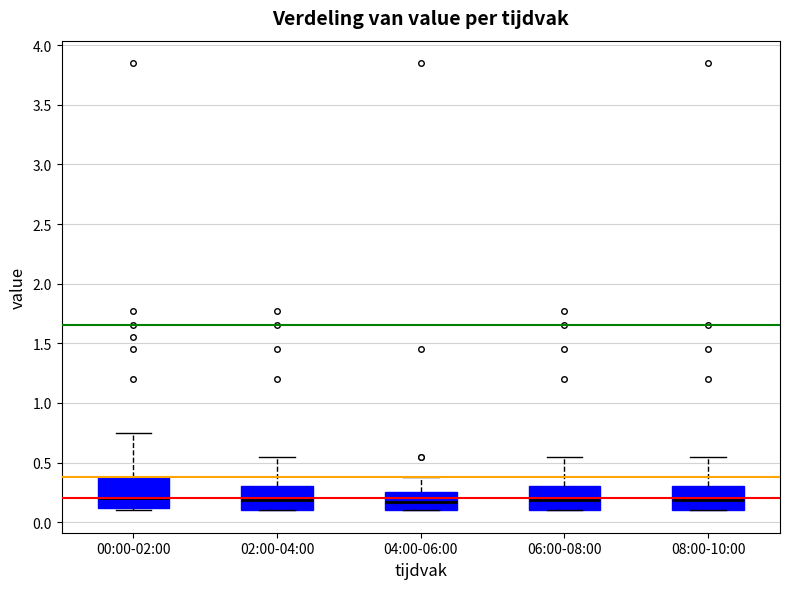

Comparing the boxes themselves (not the whiskers), which one is the tallest?

00:00-02:00